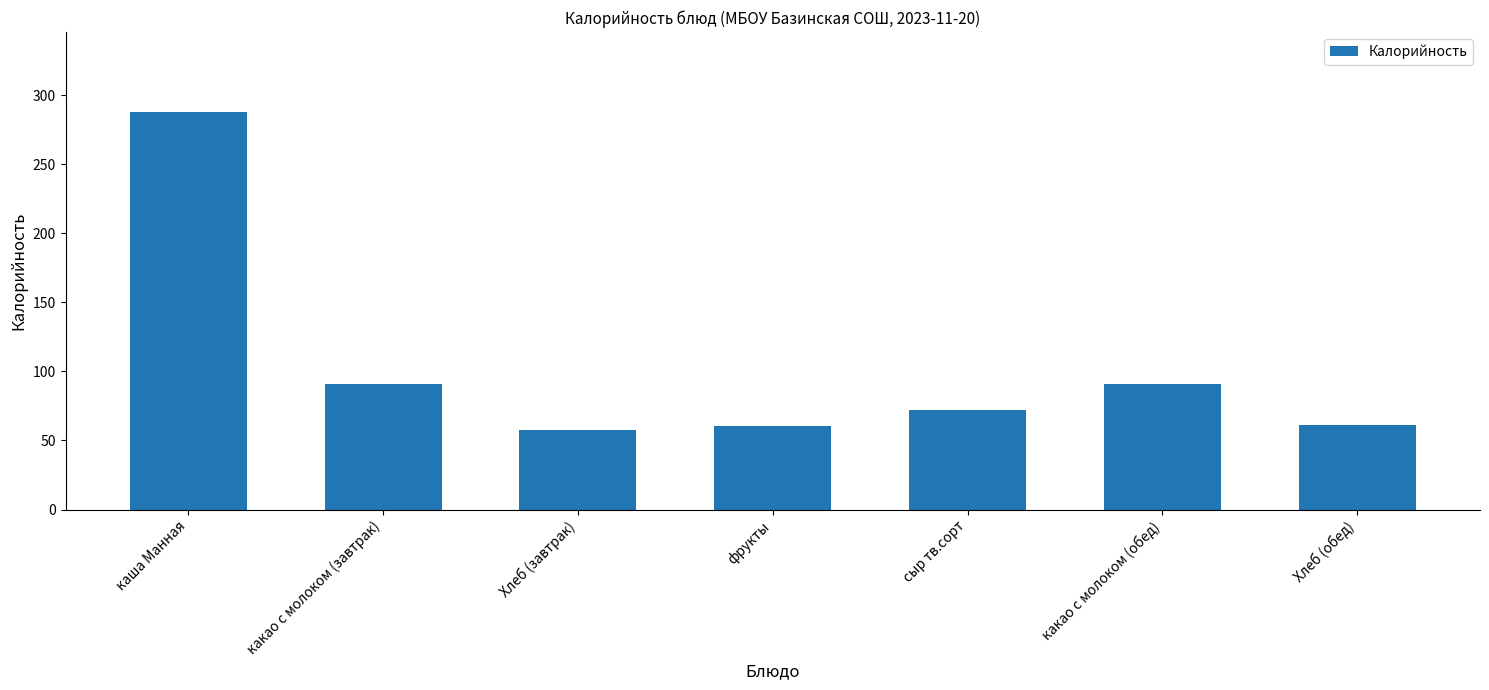

True or false: the data shows 57.9 at Хлеб (завтрак).

True